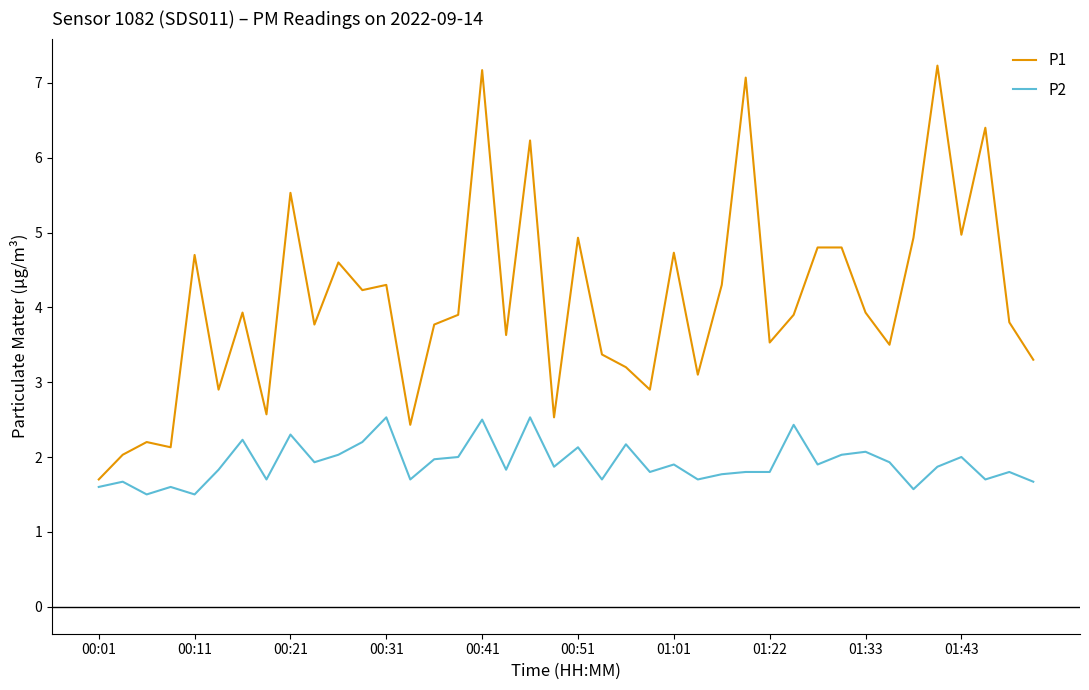

Rank the series by their average value, from highest to lowest.

P1, P2